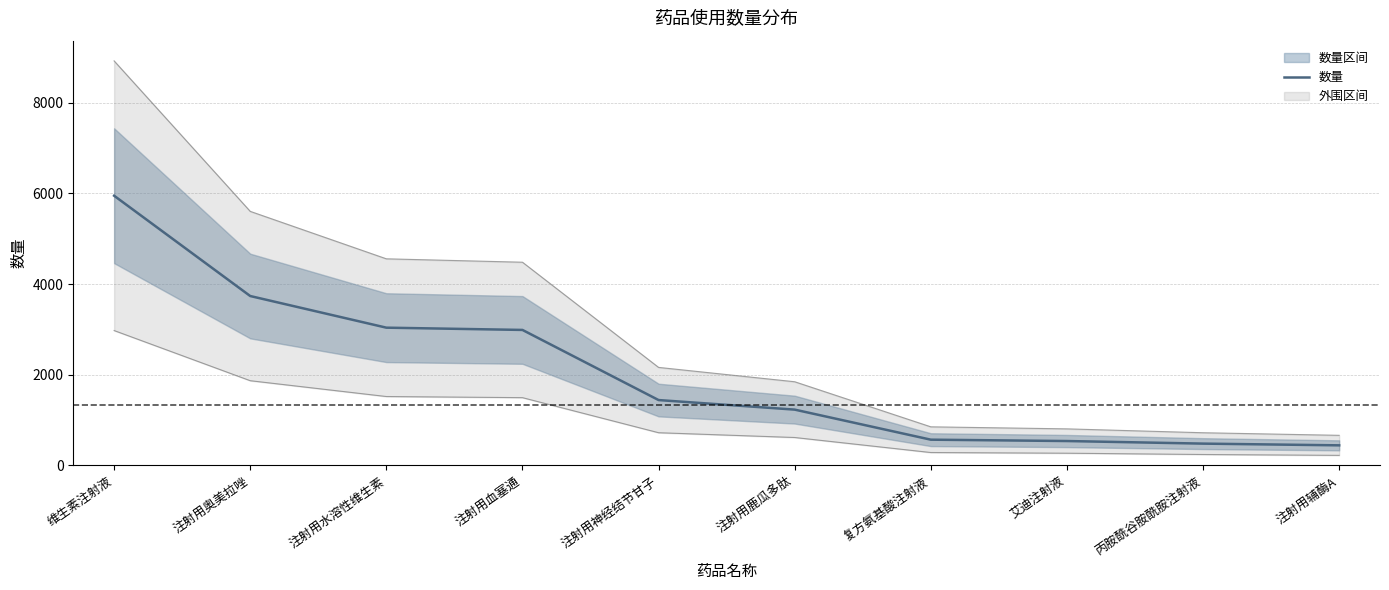

At which label does the data first exceed 1441?

维生素注射液